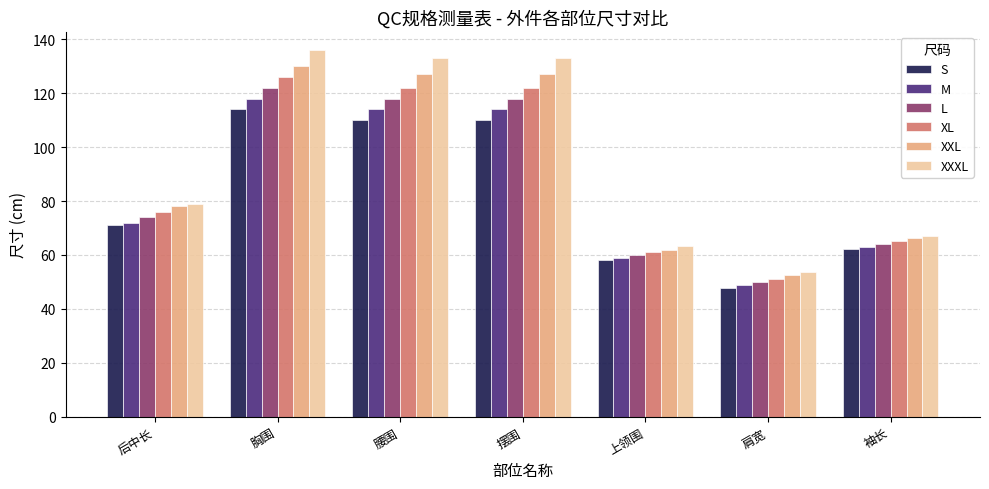

List the series in order of their peak value, lowest first.

S, M, L, XL, XXL, XXXL